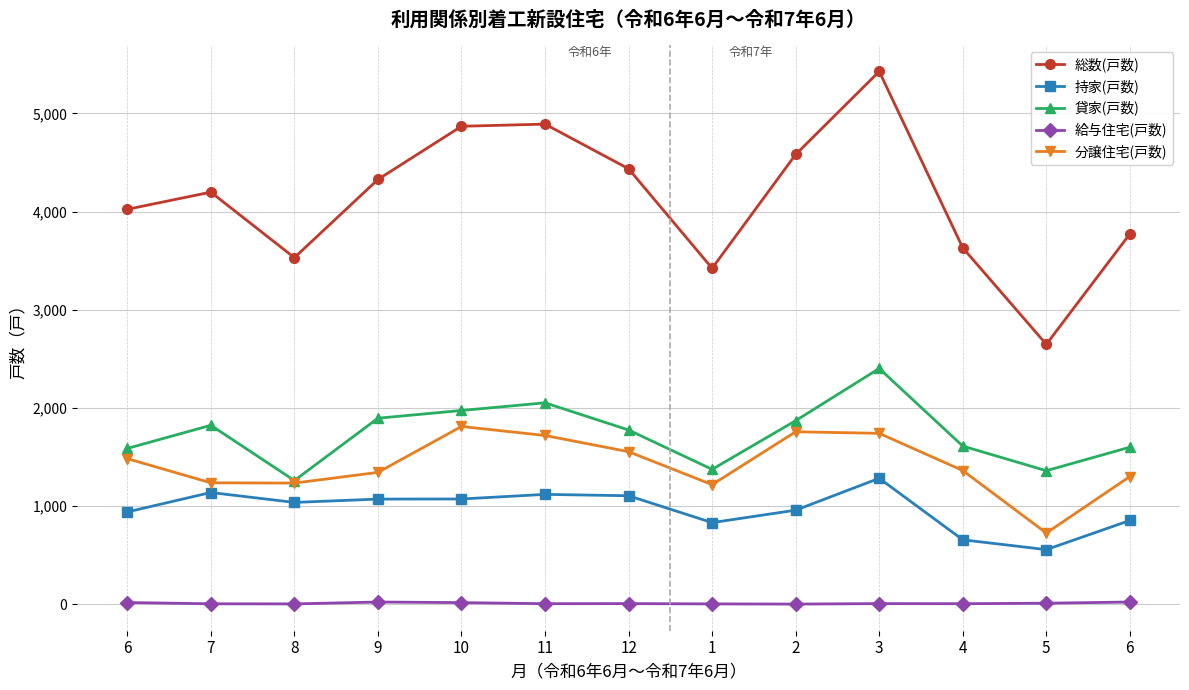

True or false: 総数(戸数) and 持家(戸数) cross at least once.

False